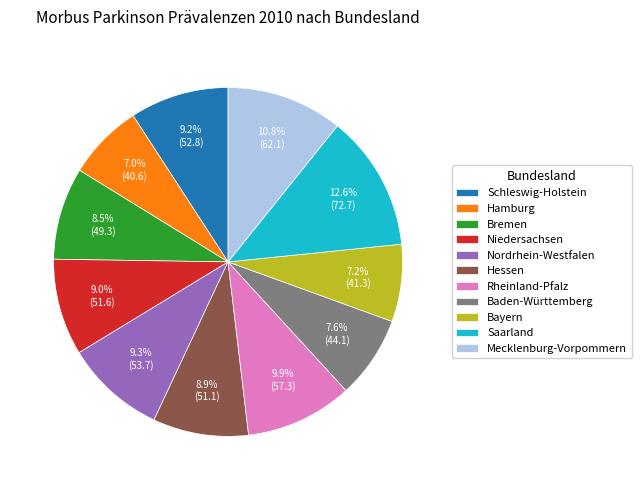

To the nearest percent, what is the difference between the Baden-Württemberg and Mecklenburg-Vorpommern slice percentages?

3%